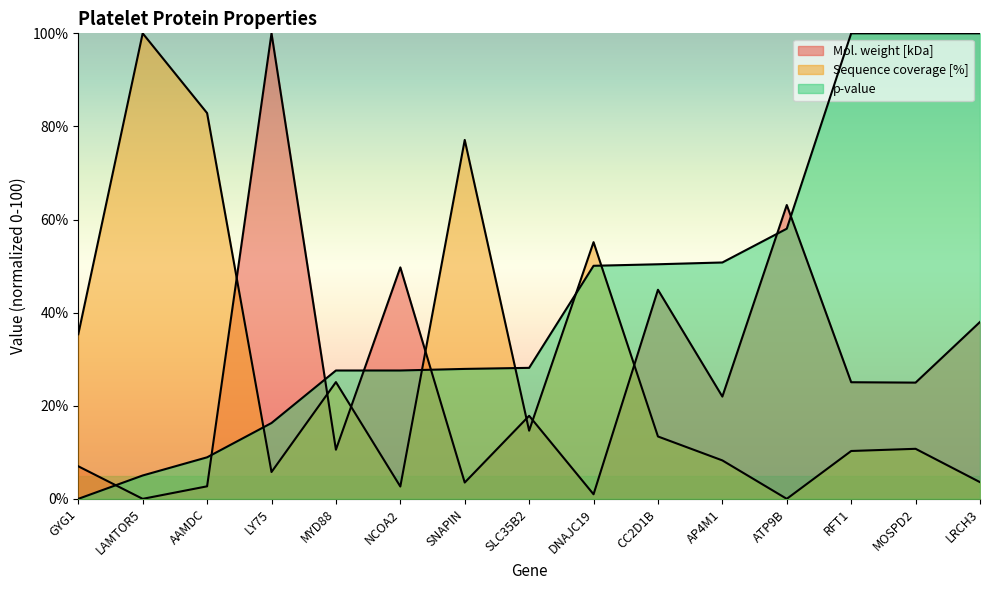

True or false: Mol. weight [kDa] and Sequence coverage [%] cross at least once.

True